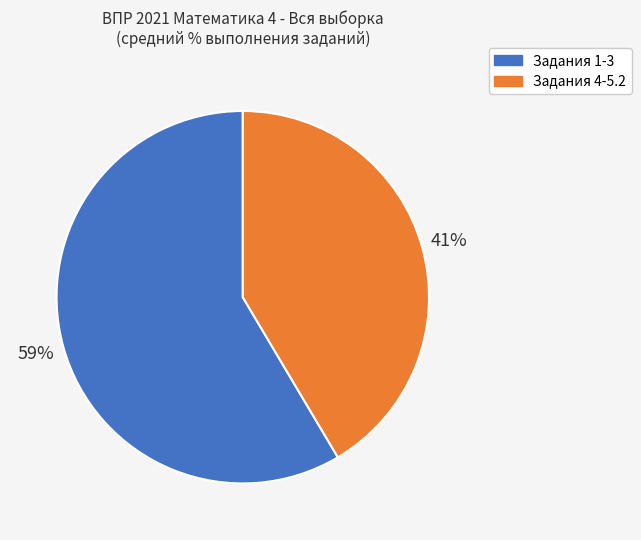

To the nearest percent, what is the average slice percentage?

50%